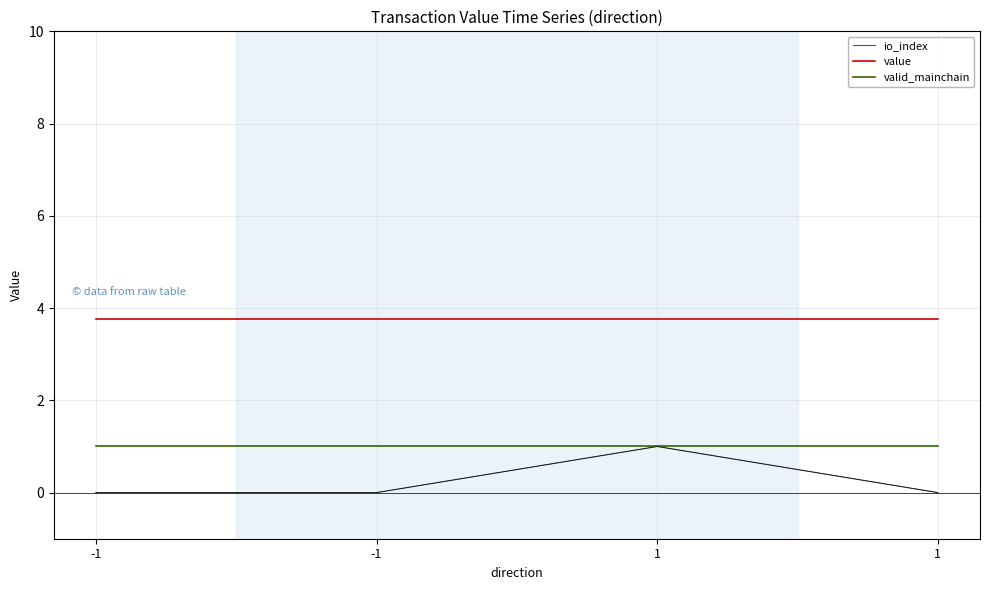

True or false: valid_mainchain and value cross at least once.

False